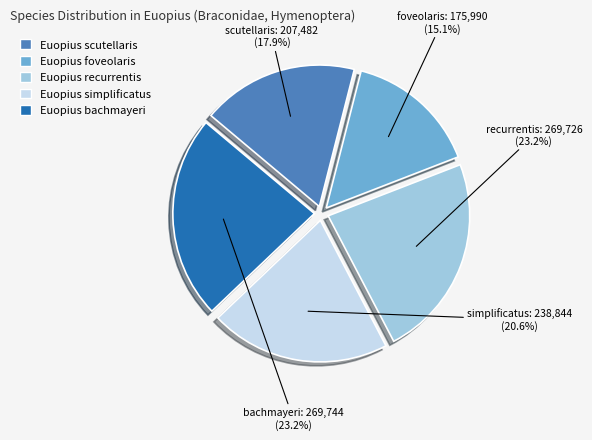

Does Euopius scutellaris account for over 50% of the chart?

No